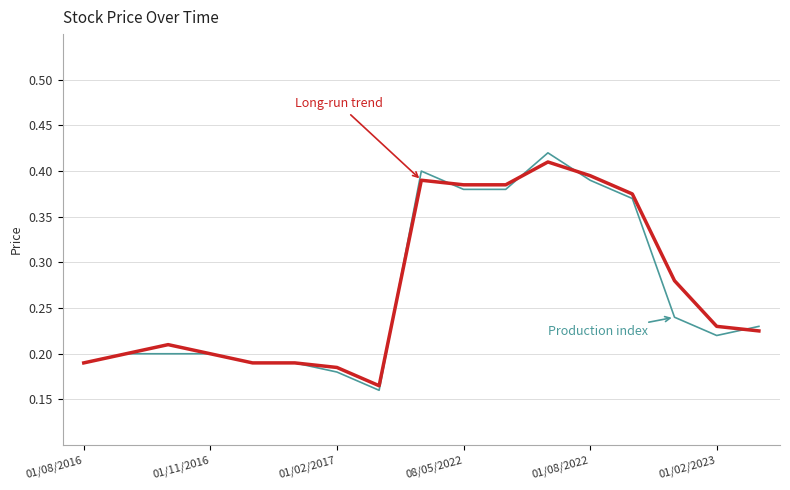

True or false: Production index has a value of 0.2 at 01/11/2016.

True